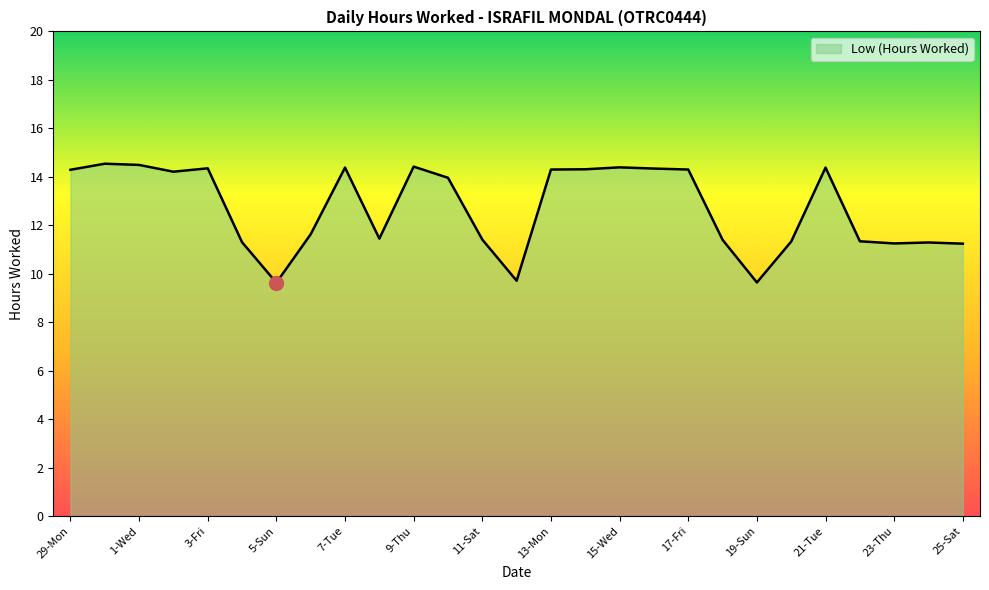

What is the difference between the maximum and minimum values?

4.9